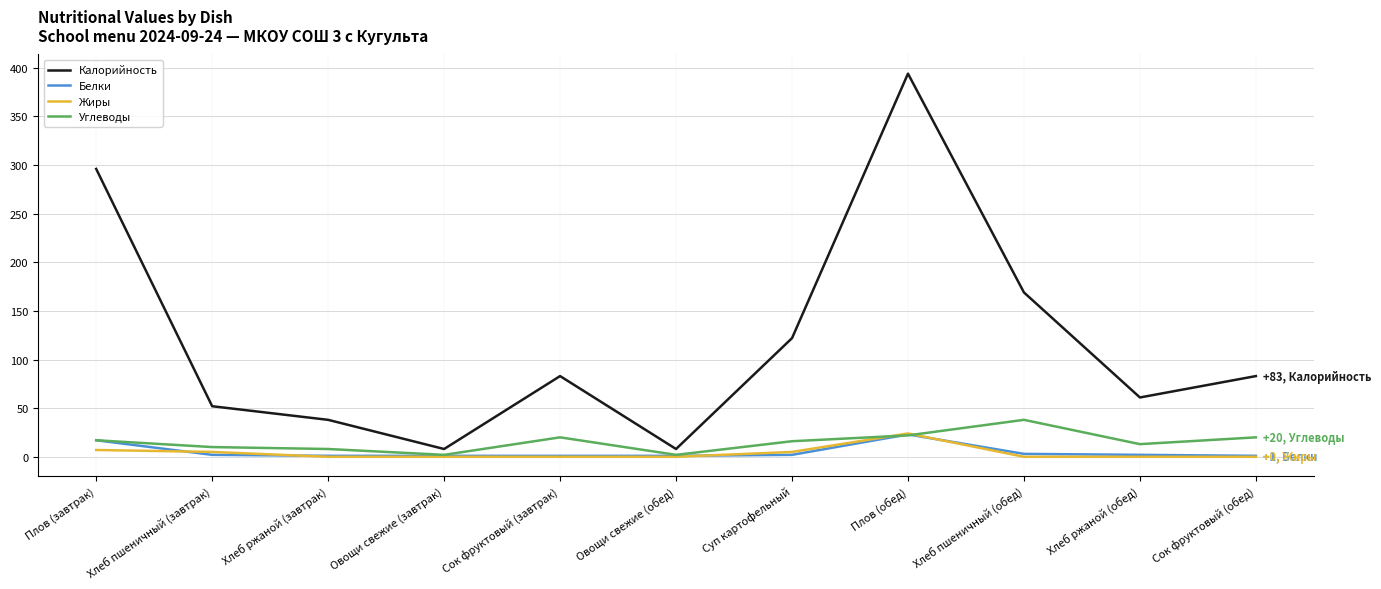

What position from the right is Овощи свежие (обед)?

6